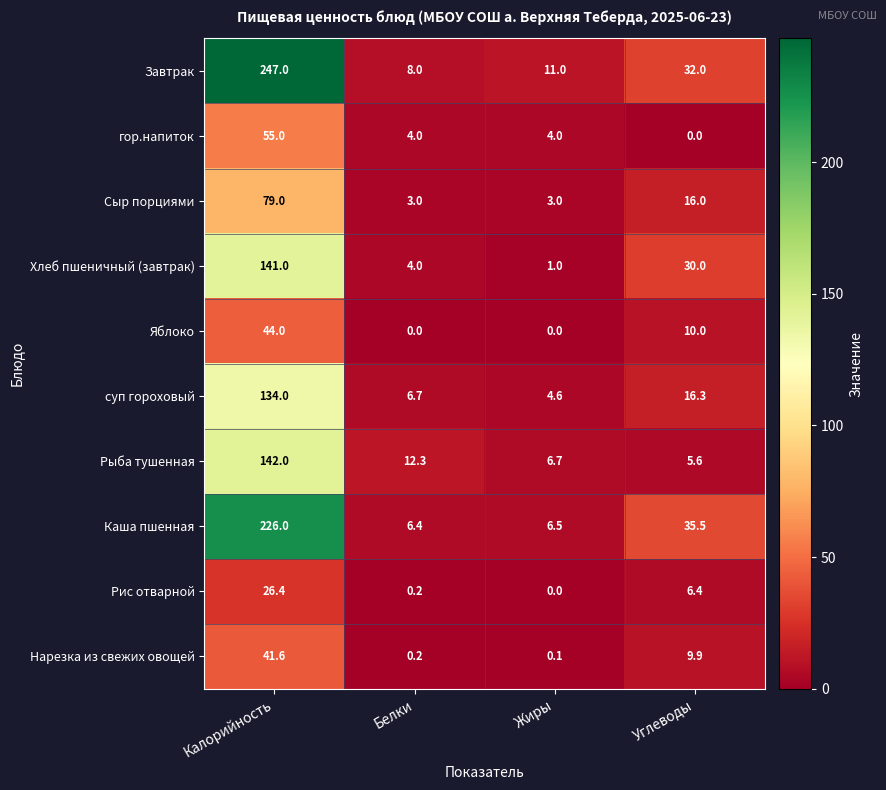

True or false: Нарезка из свежих овощей has a value of 19.7 at Калорийность.

False